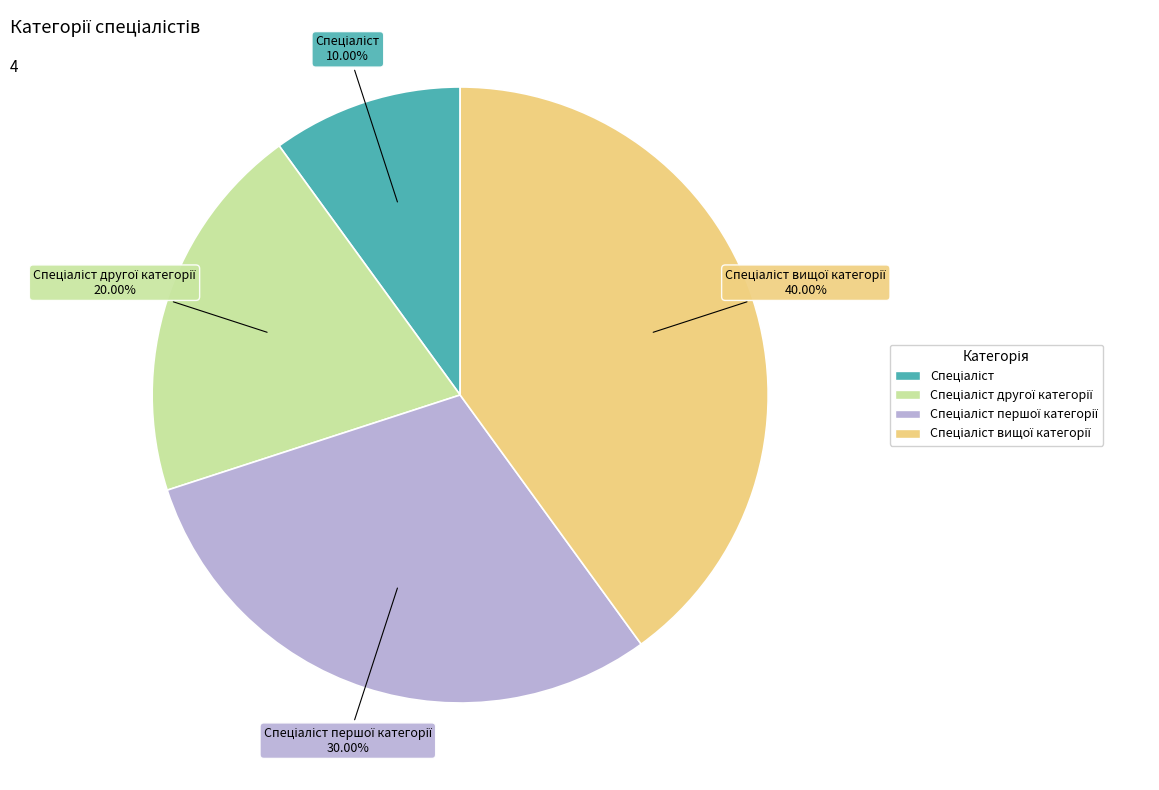

Is there any slice that represents more than half of the pie?

No